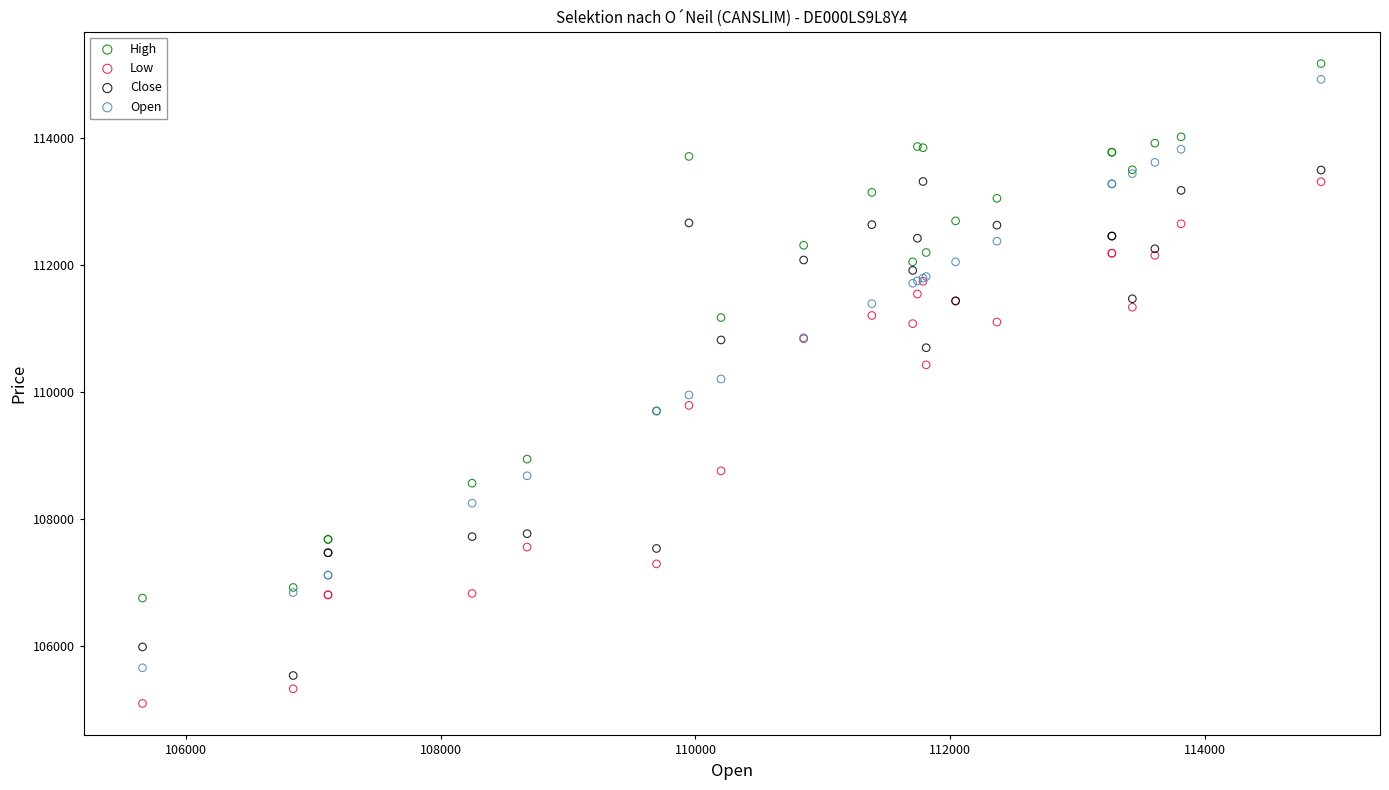

Which series reaches the maximum Y coordinate?

High